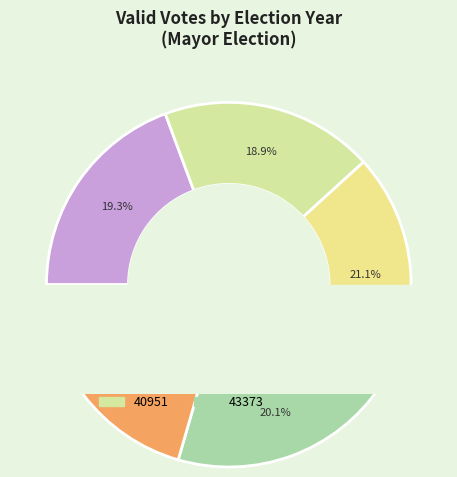

True or false: 43373 accounts for 20% of the total.

True